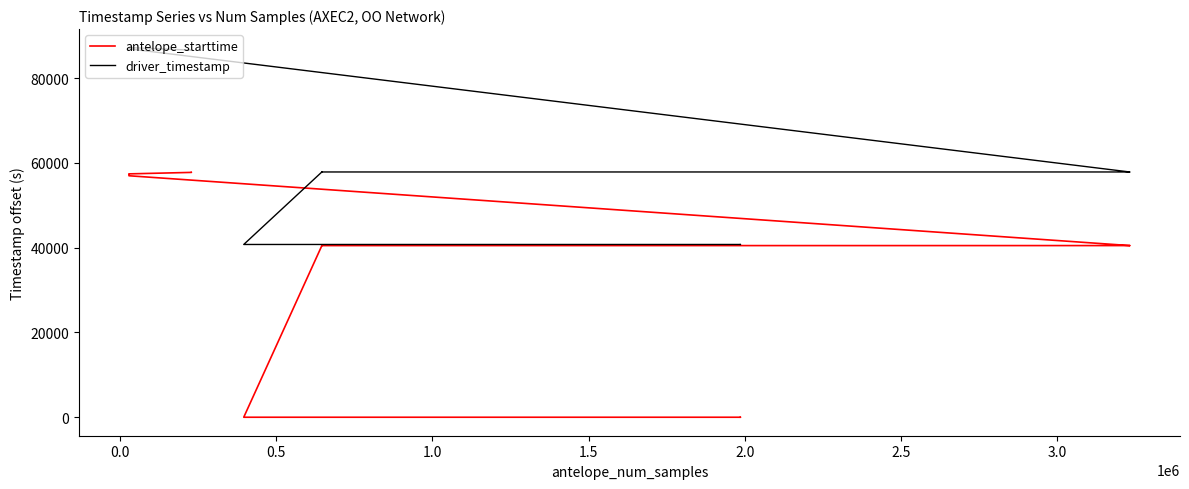

True or false: antelope_starttime and driver_timestamp cross at least once.

False